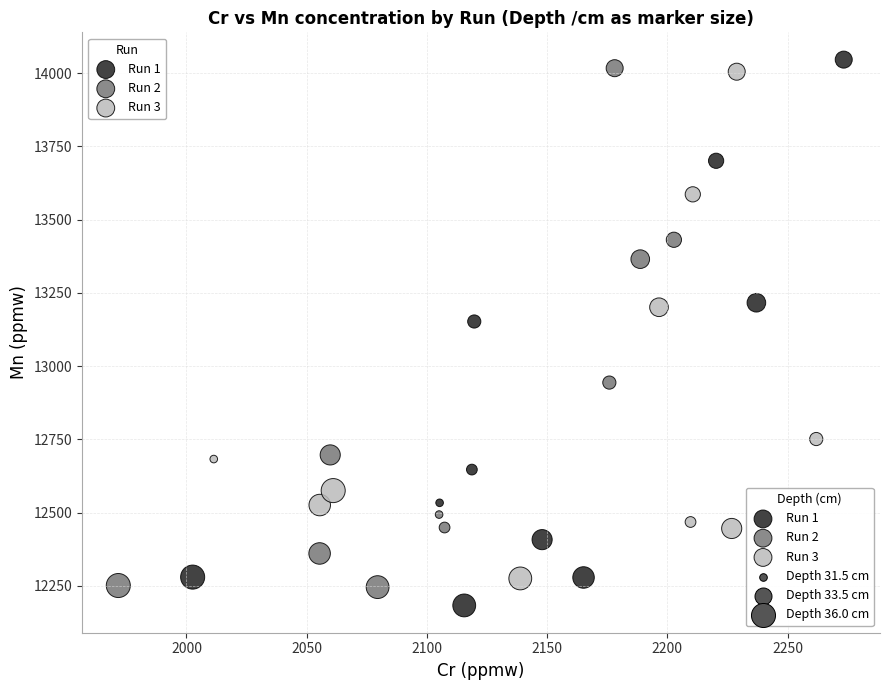

Which series has the widest spread of Y values?

Run 1